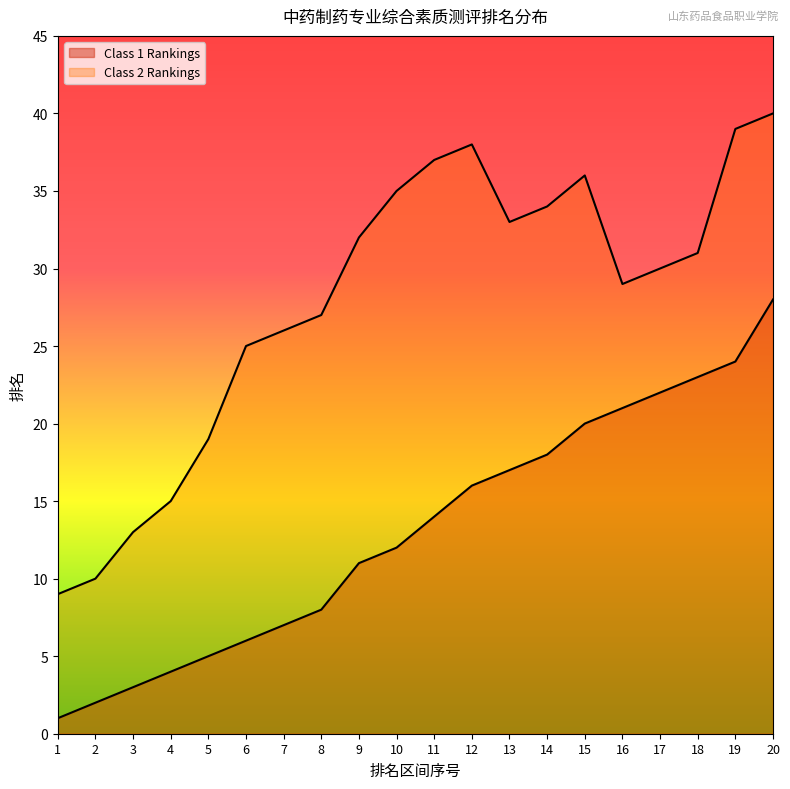

What is the value of the Class 1 Rankings point at the 19th from the left?

24